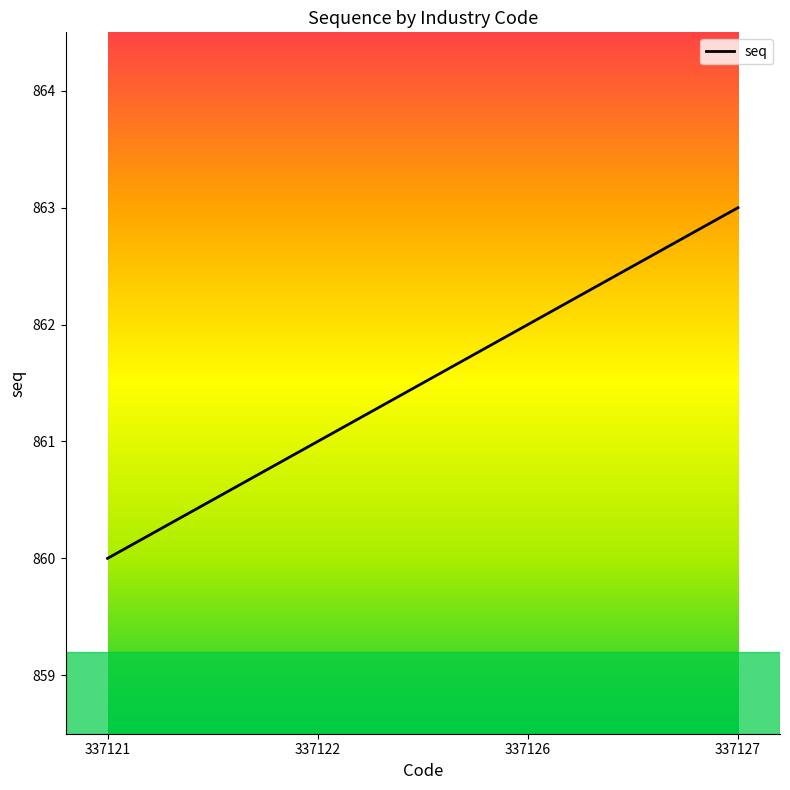

At which label is the value closest to 861?

337122